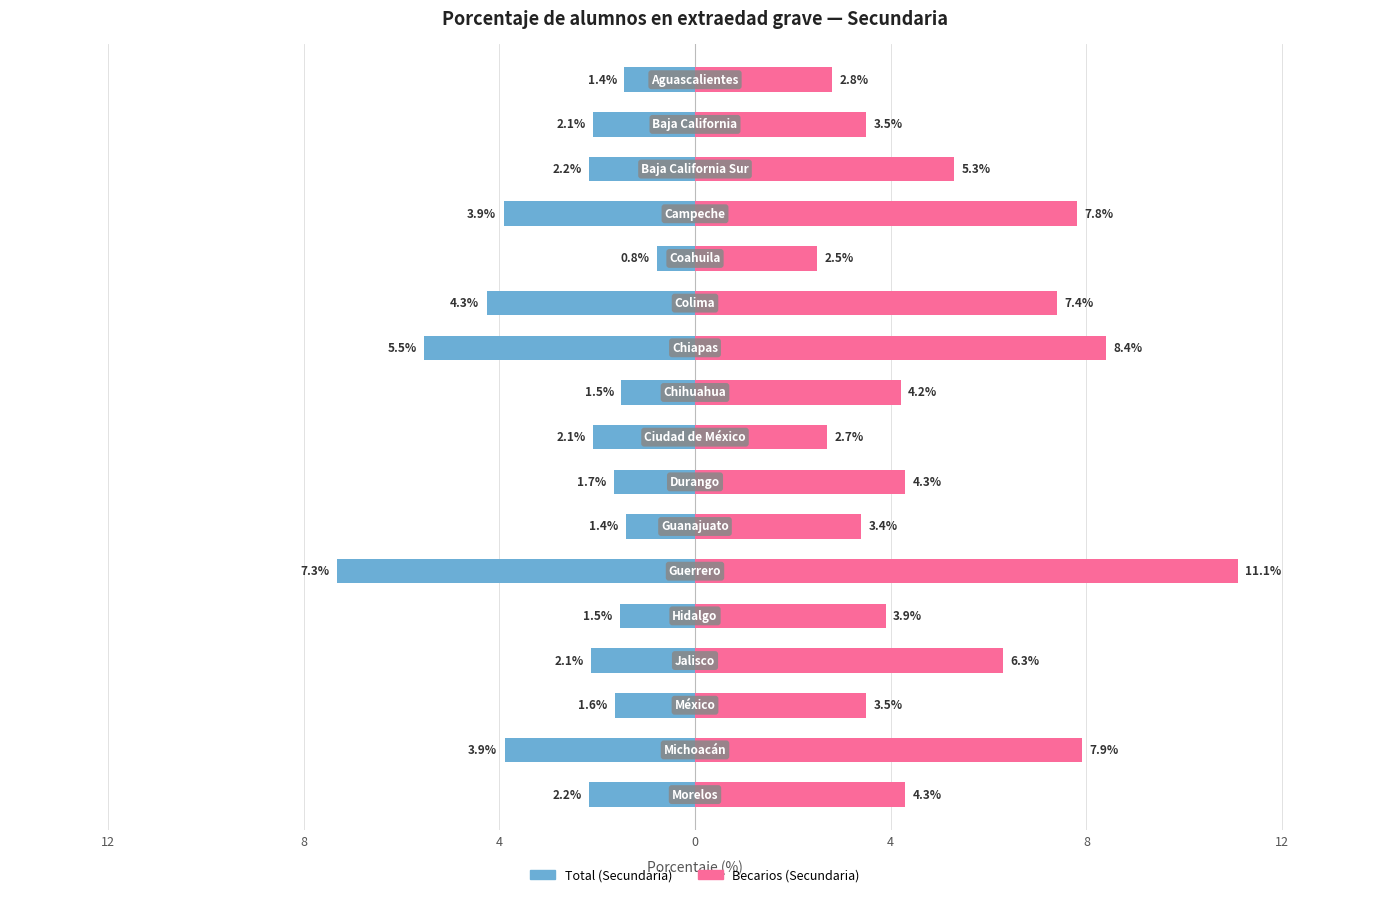

How many bars are there in each group?

2